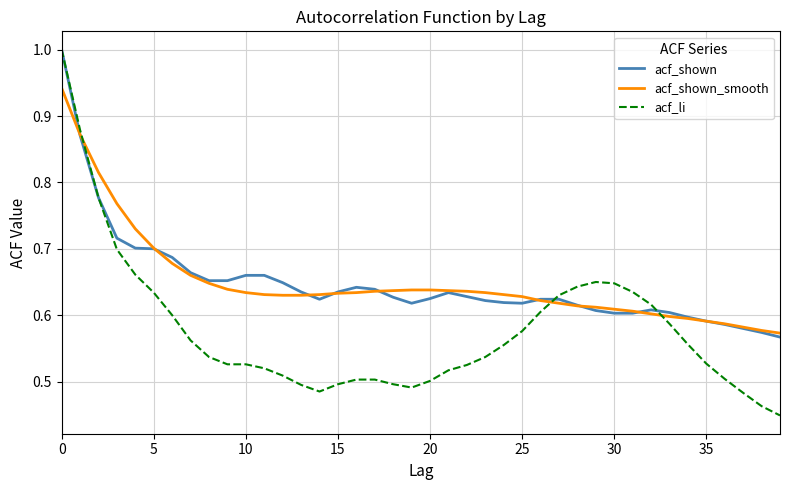

Which series has the widest spread of values?

acf_li